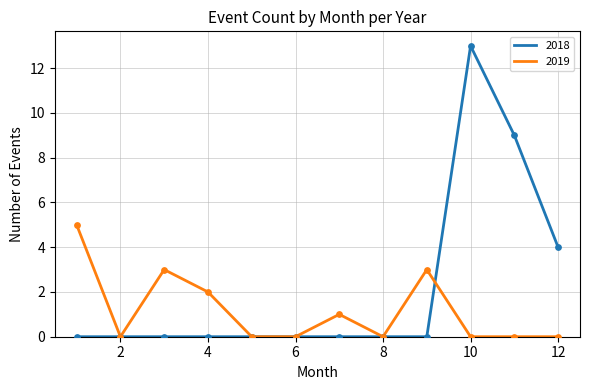

What are all the series names shown in the legend?

2018, 2019